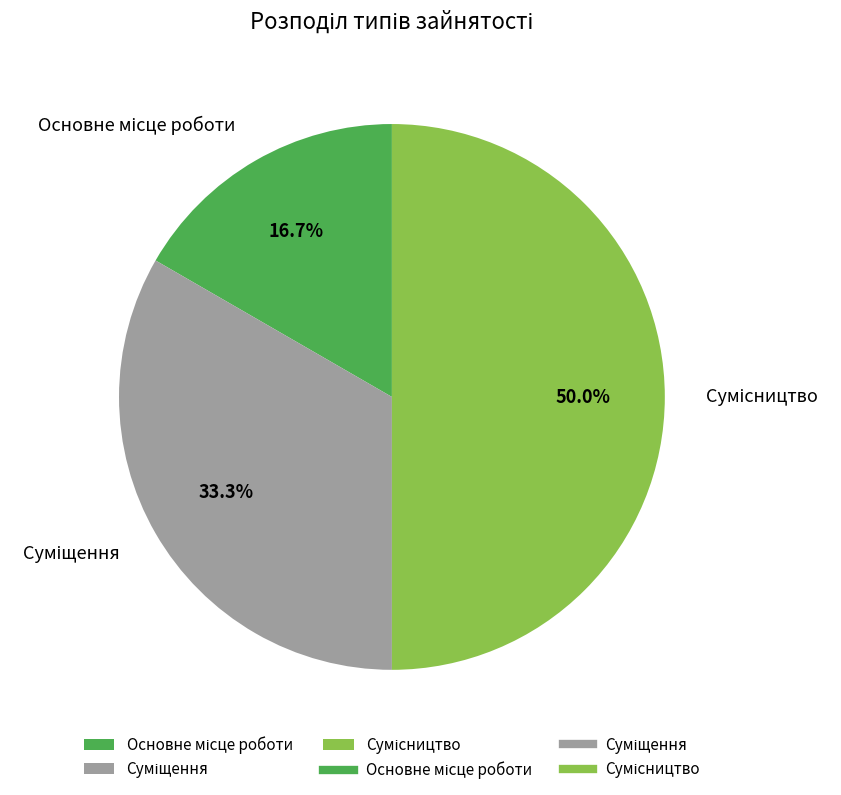

How many slices are in this pie chart?

3